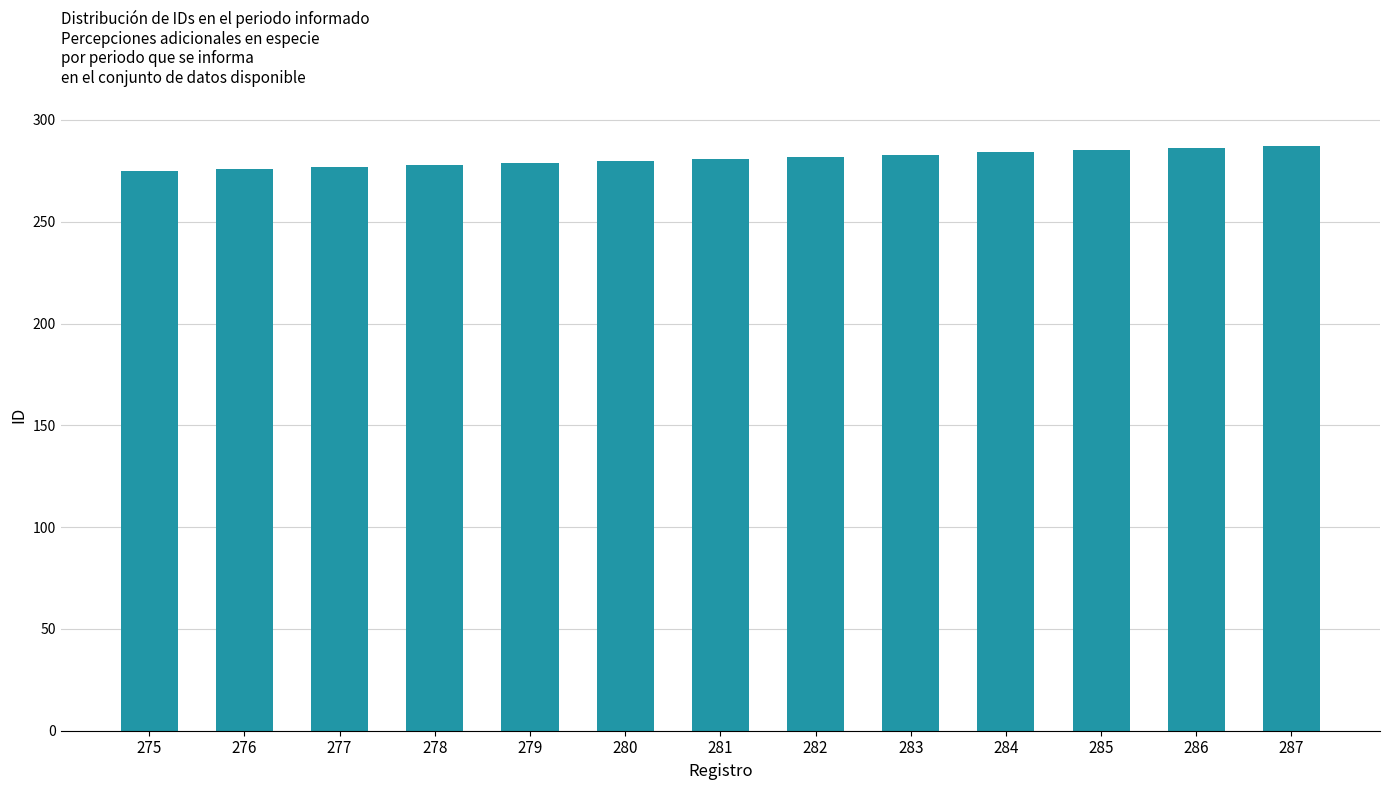

Does the chart contain stacked bars?

No